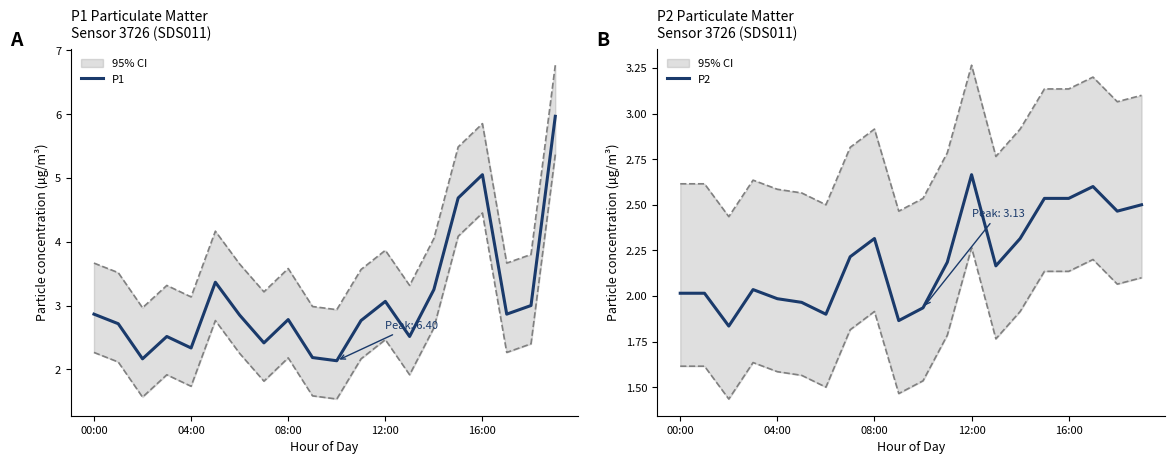

At which category is the sum across all series the highest?

19